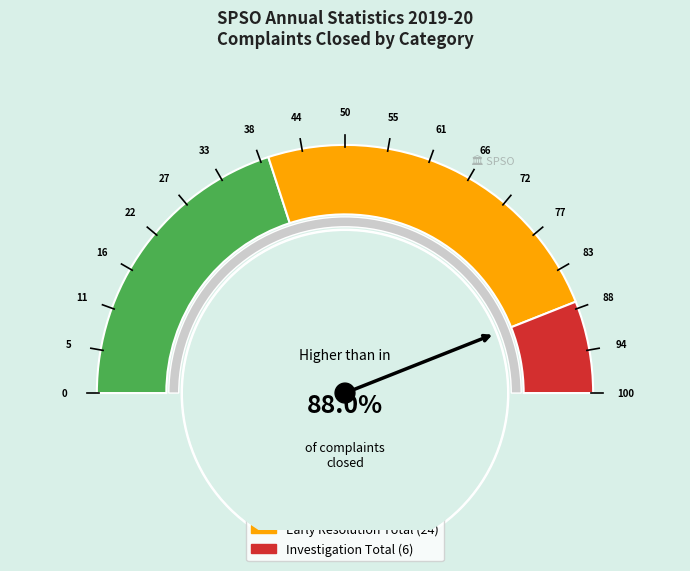

Does Advice Total account for over 50% of the chart?

No